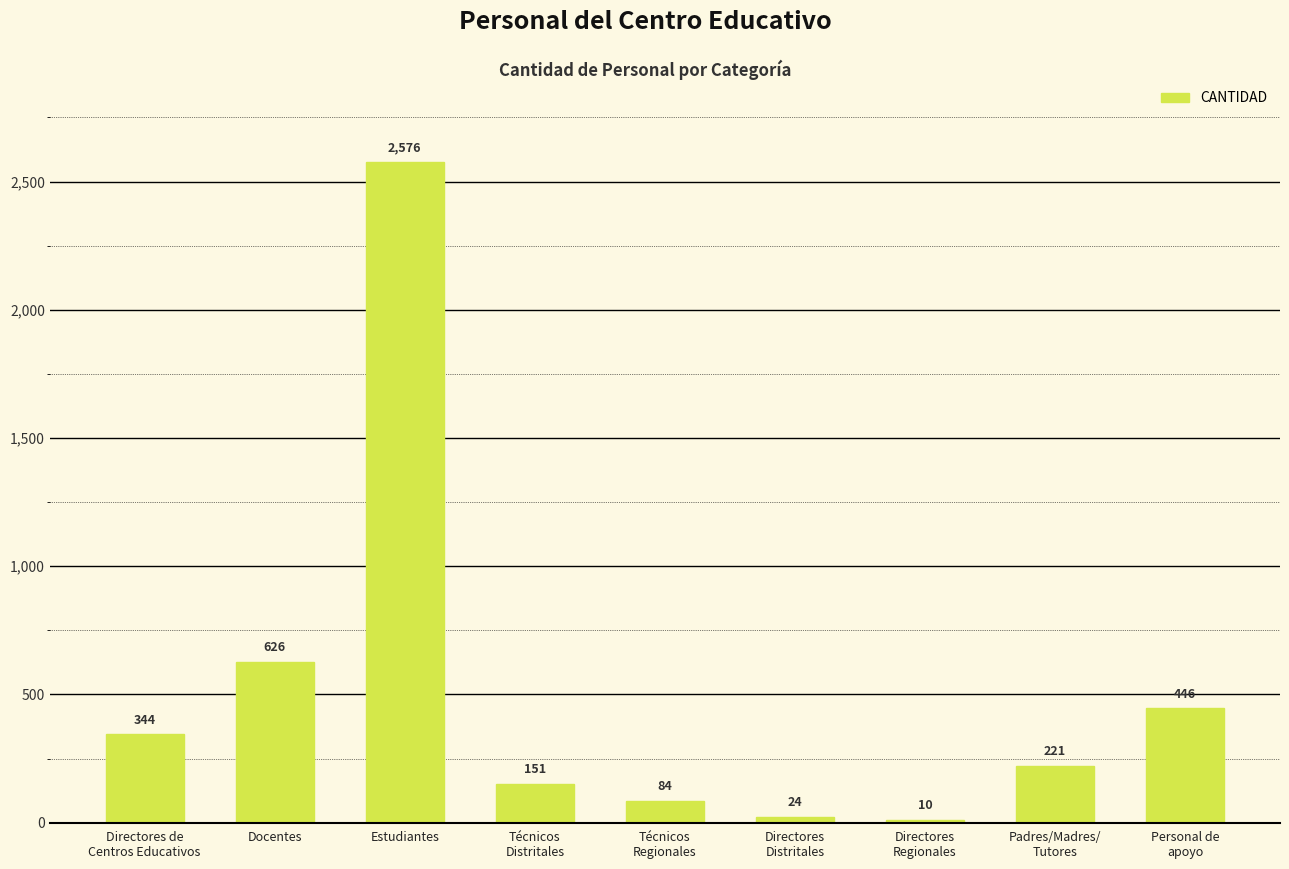

Which label corresponds to the smallest value in the chart?

Directores
Regionales